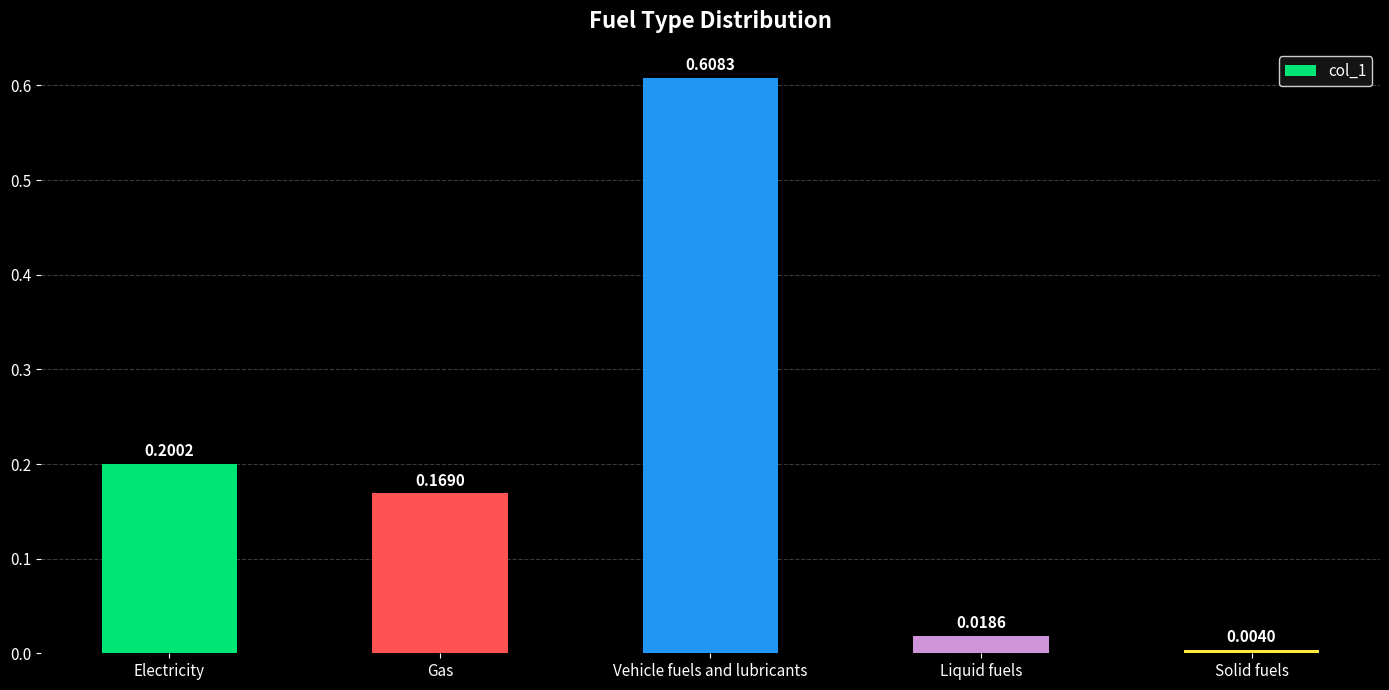

At which label is the value closest to 0?

Solid fuels